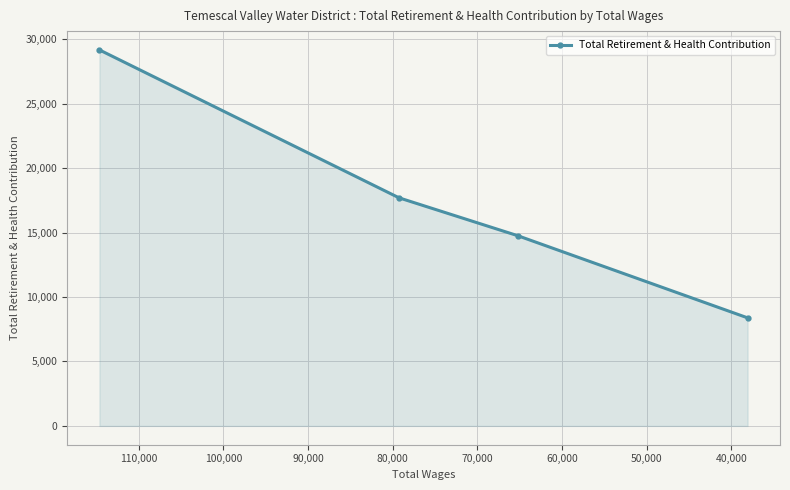

What is the greatest value displayed?

29165